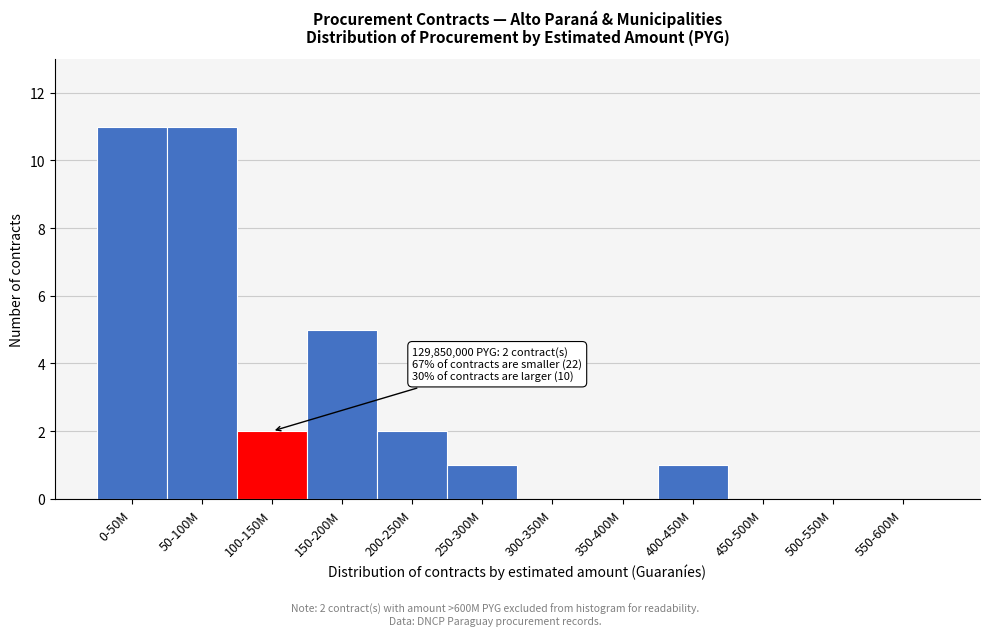

Reading right to left, list all the values displayed in this chart.

550-600M=0	500-550M=0	450-500M=0	400-450M=1	350-400M=0	300-350M=0	250-300M=1	200-250M=2	150-200M=5	100-150M=2	50-100M=11	0-50M=11